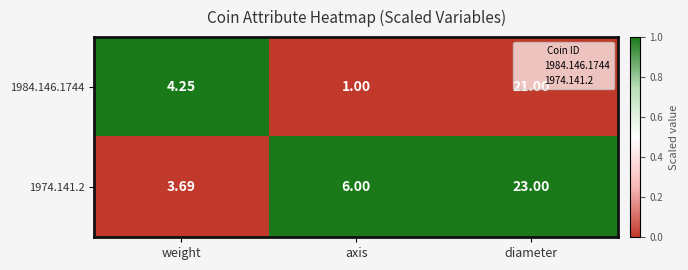

At diameter, list the series in order from largest to smallest.

1974.141.2, 1984.146.1744